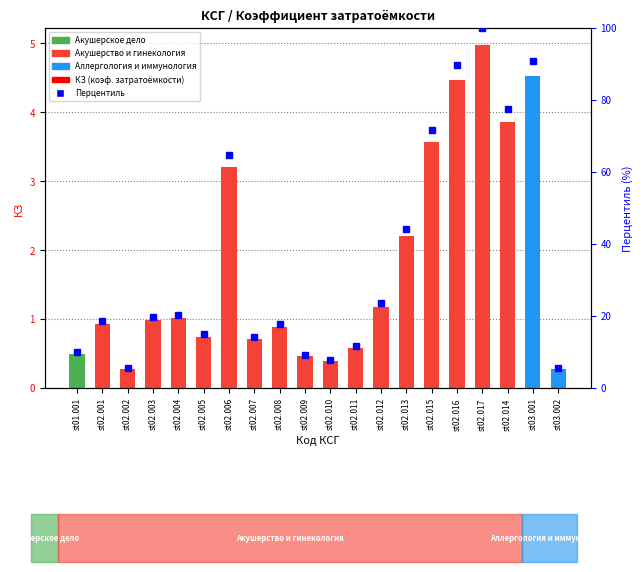

At which label is КЗ closest to 2?

st02.013